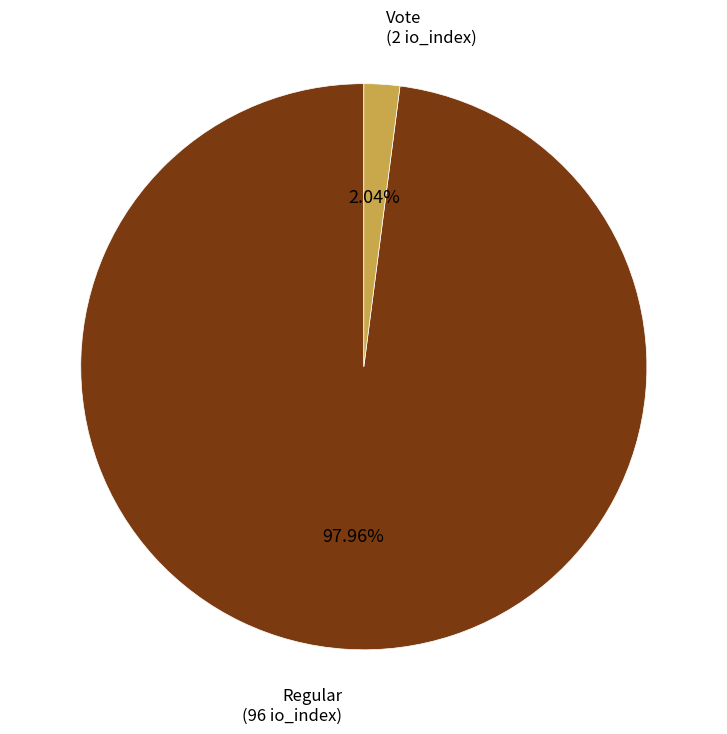

Is there any slice that represents more than half of the pie?

Yes